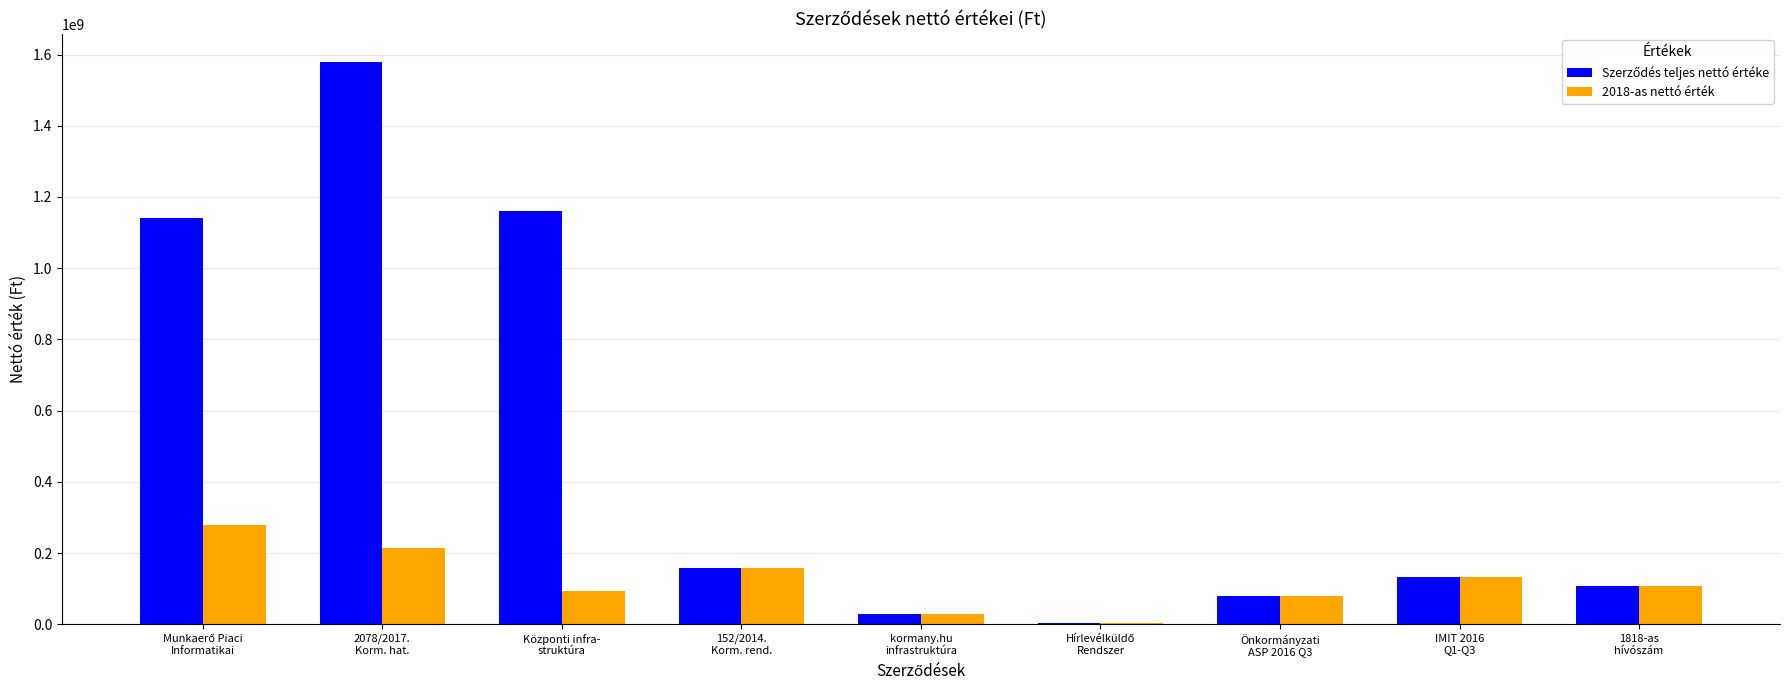

What is the greatest value displayed?

1579343846